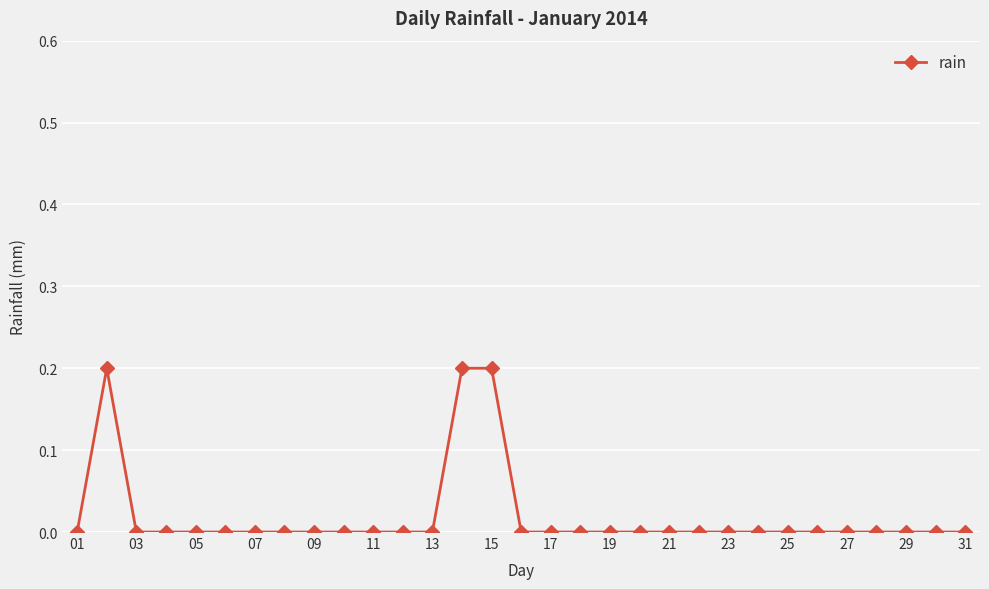

What is the sum of all values?

0.6